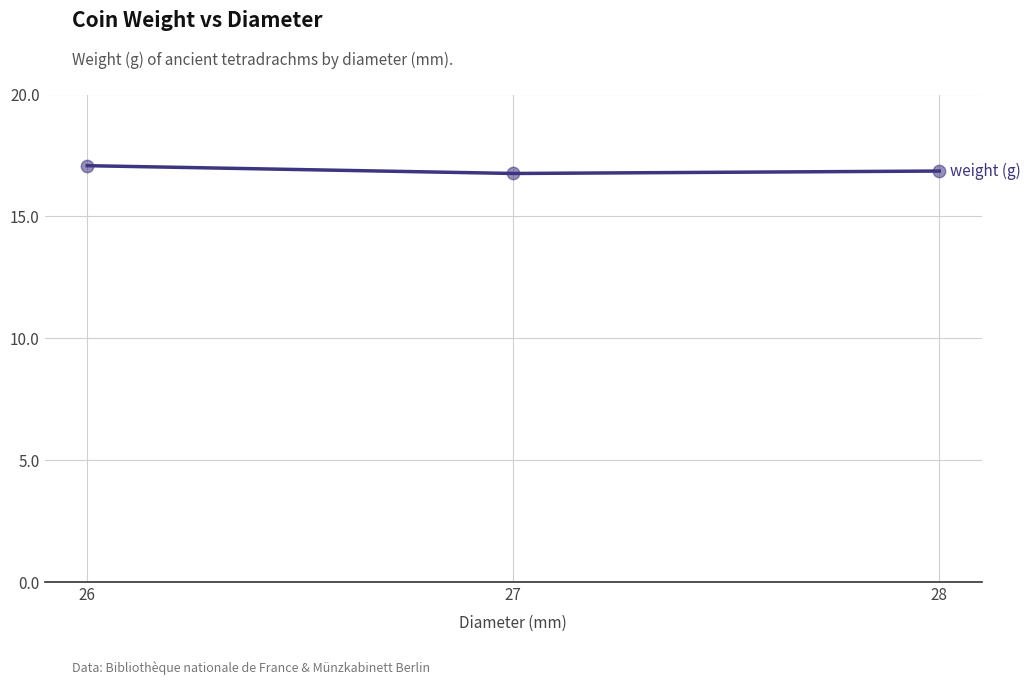

Which has a higher value, 28 or 26?

26